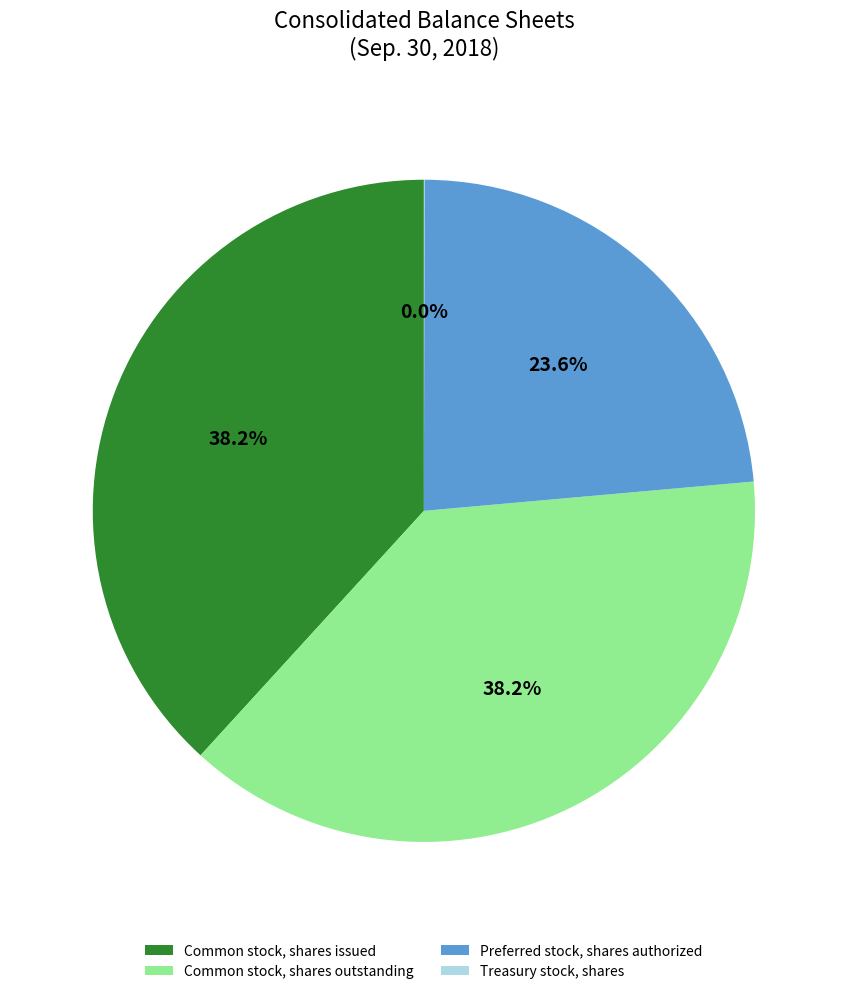

Between Common stock, shares issued and Preferred stock, shares authorized, which is larger?

Common stock, shares issued